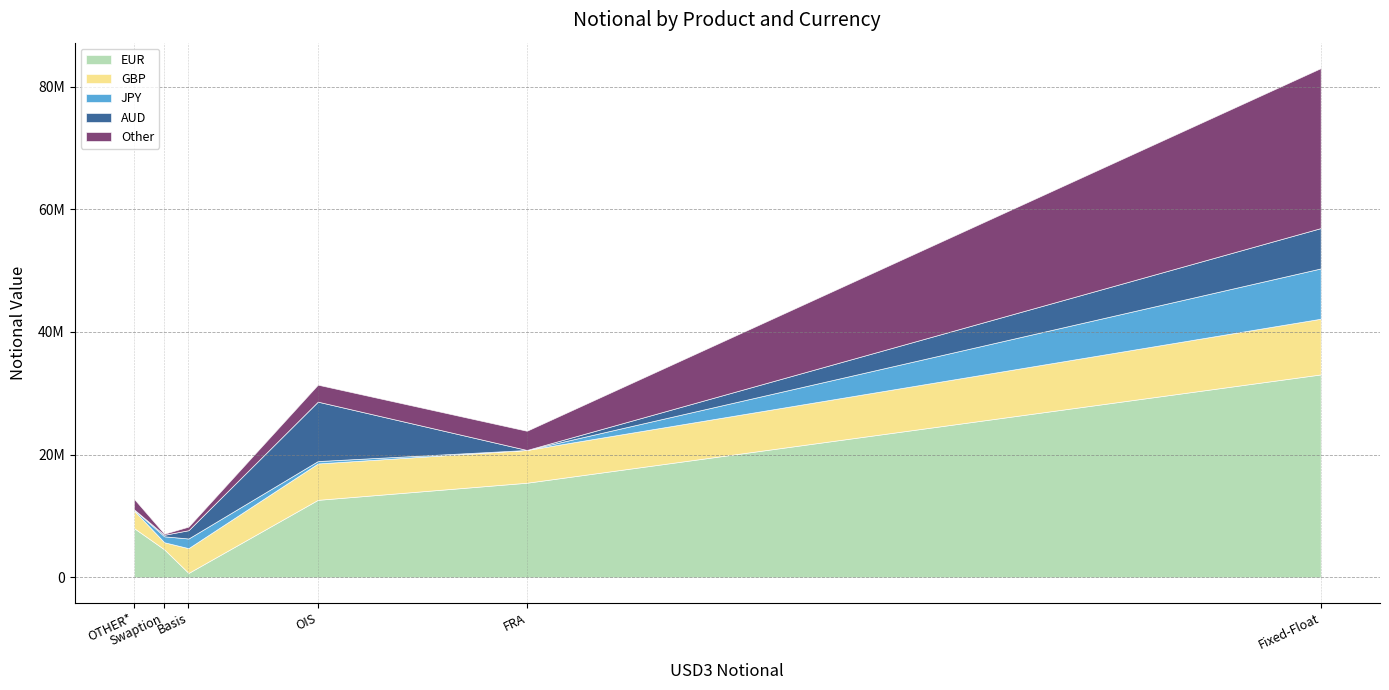

True or false: EUR has a value of 973966 at Basis.

False